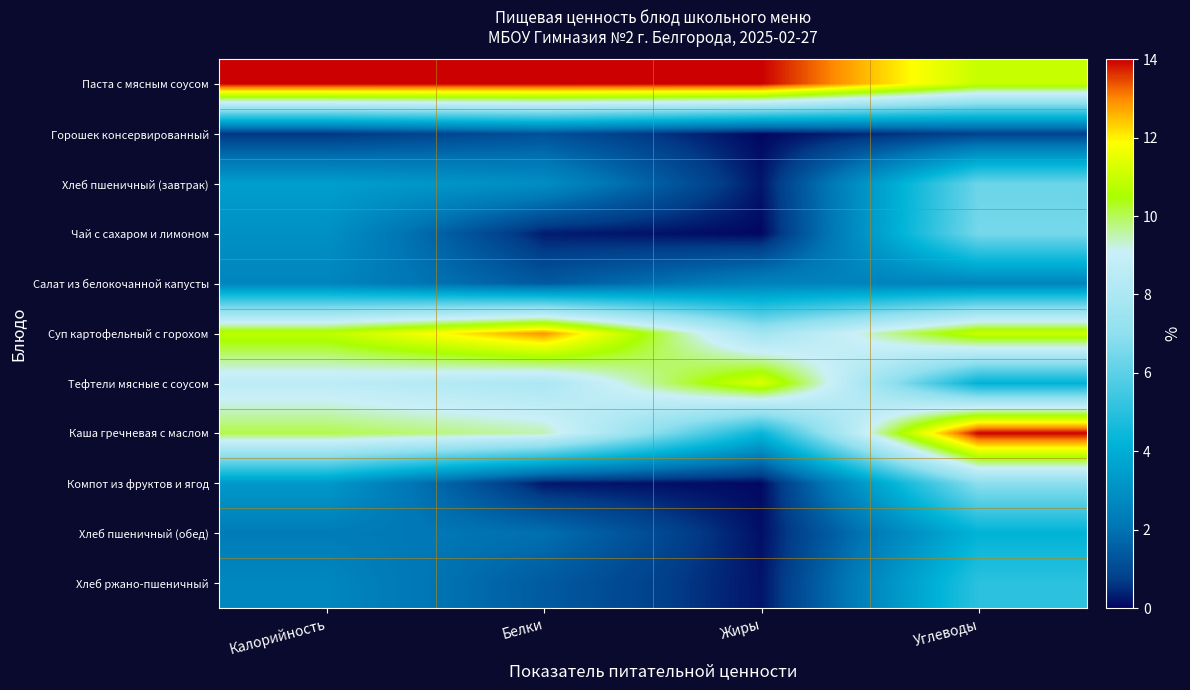

At how many categories does at least one series exceed 3?

4